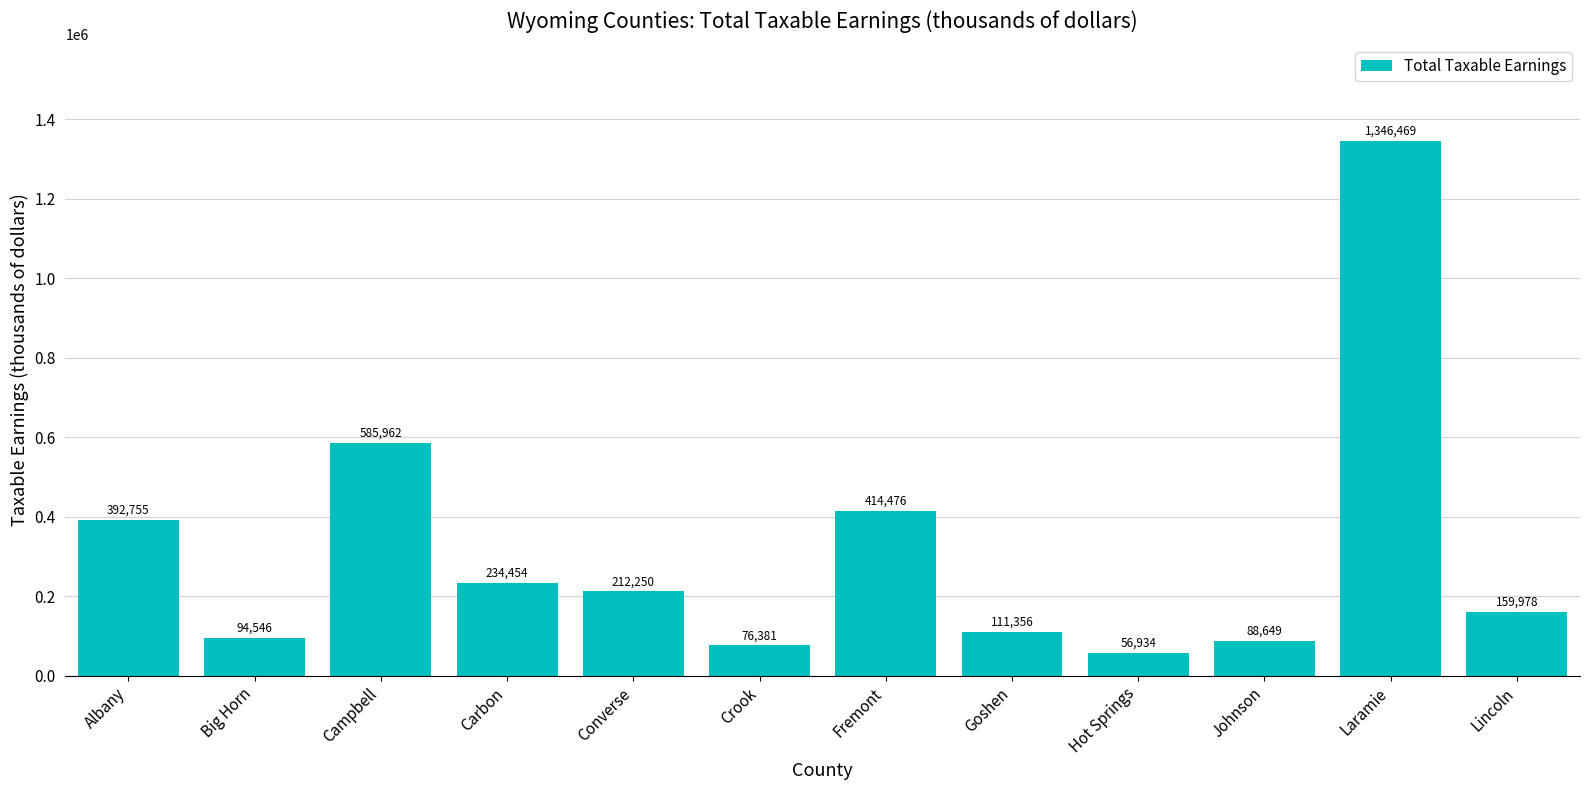

Which label corresponds to the largest value in the chart?

Laramie